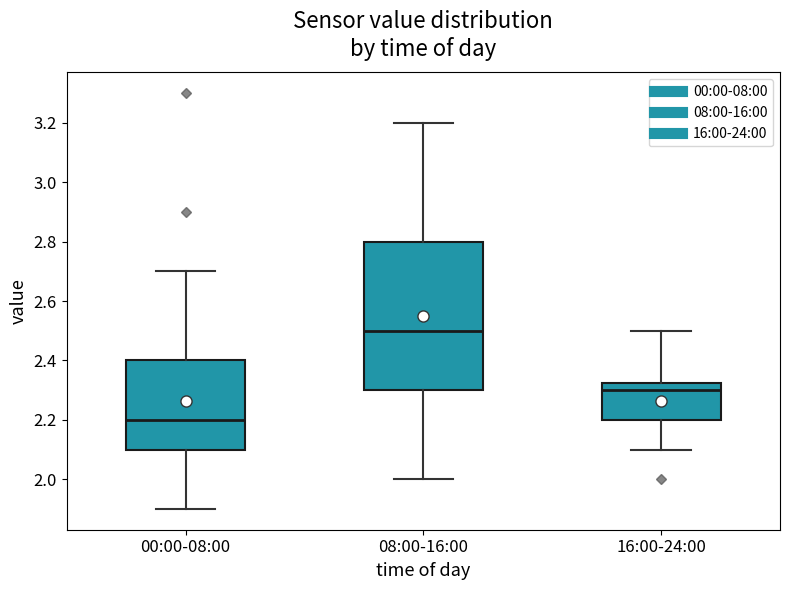

Where is the upper edge of the box for 08:00-16:00 on the y-axis? The values are not printed on the chart, so give them approximately, as read against the axis.

2.80